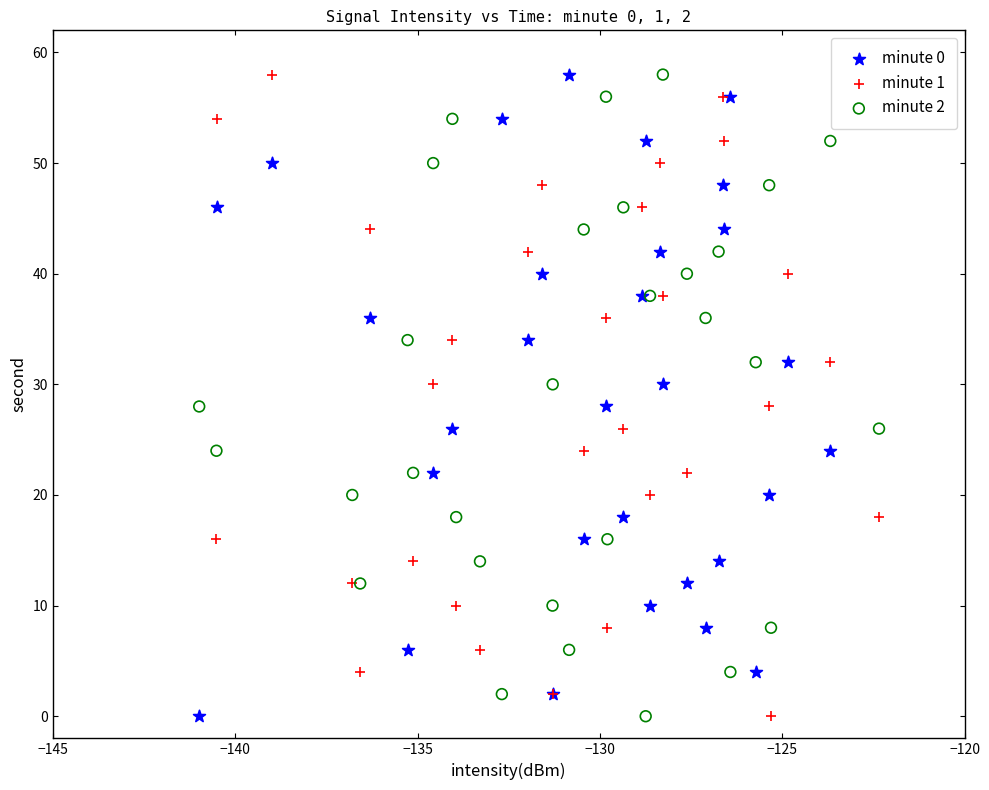

What are all the series names shown in the legend?

minute 0, minute 1, minute 2